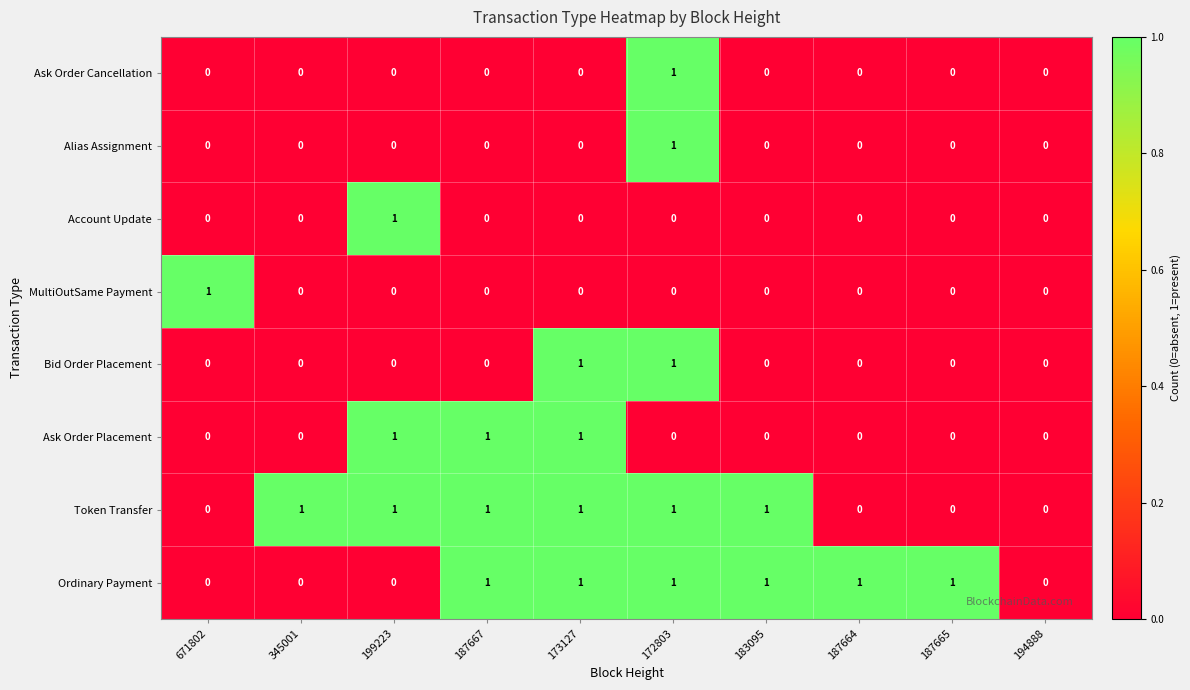

True or false: Alias Assignment has a value of 0 at 671802.

True